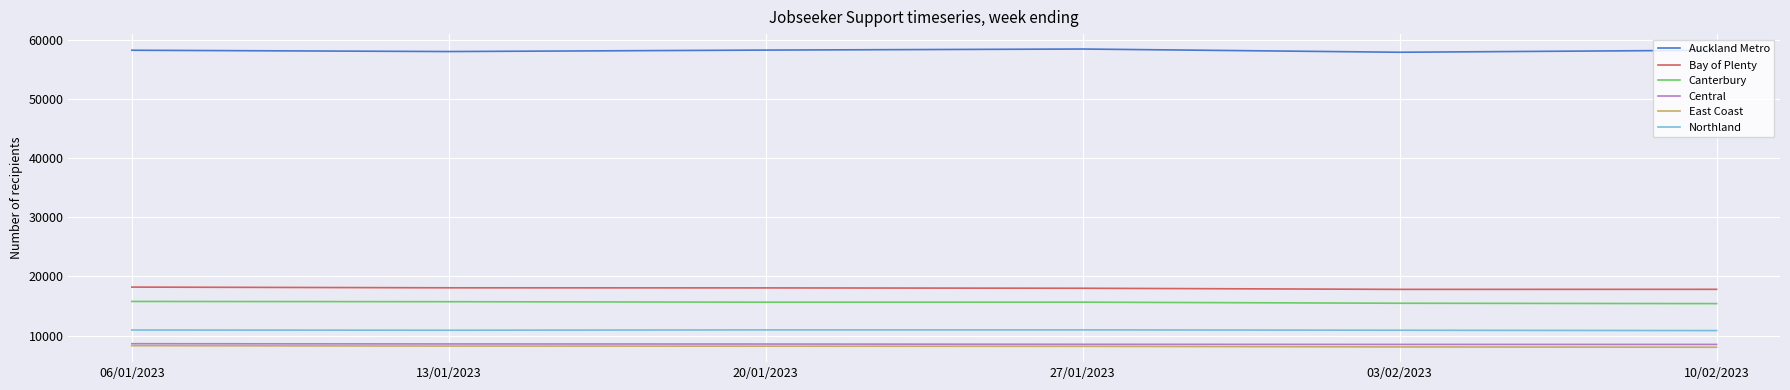

What are all the series names shown in the legend?

Auckland Metro, Bay of Plenty, Canterbury, Central, East Coast, Northland